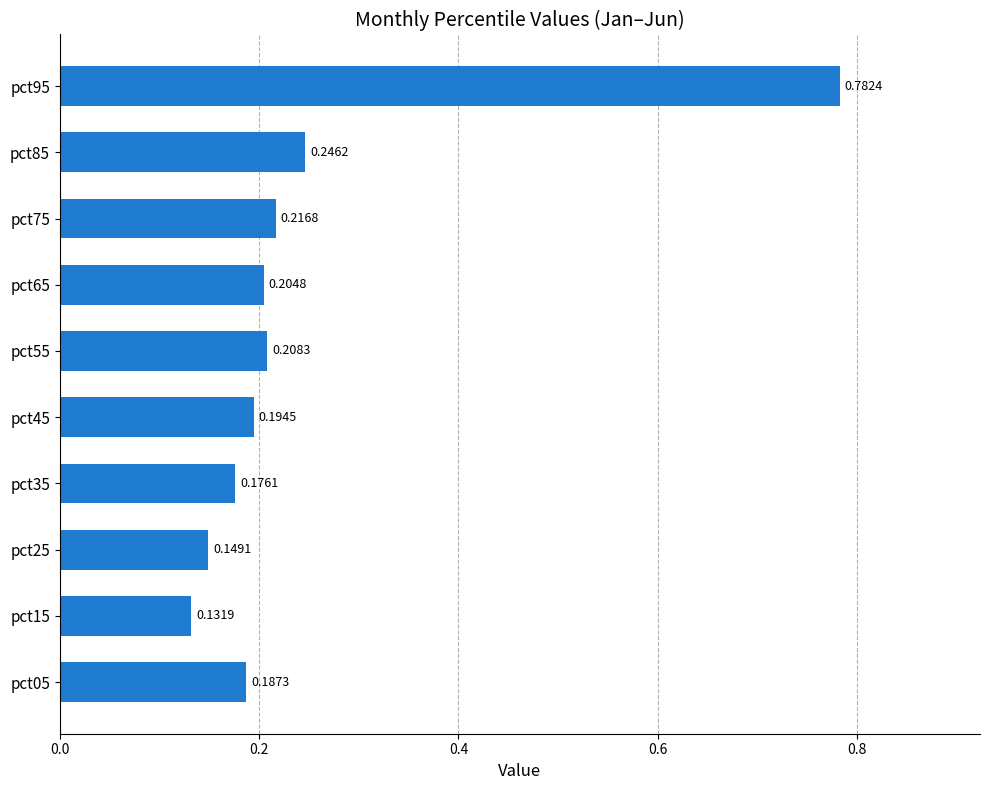

What is the difference between the maximum and minimum values?

0.7